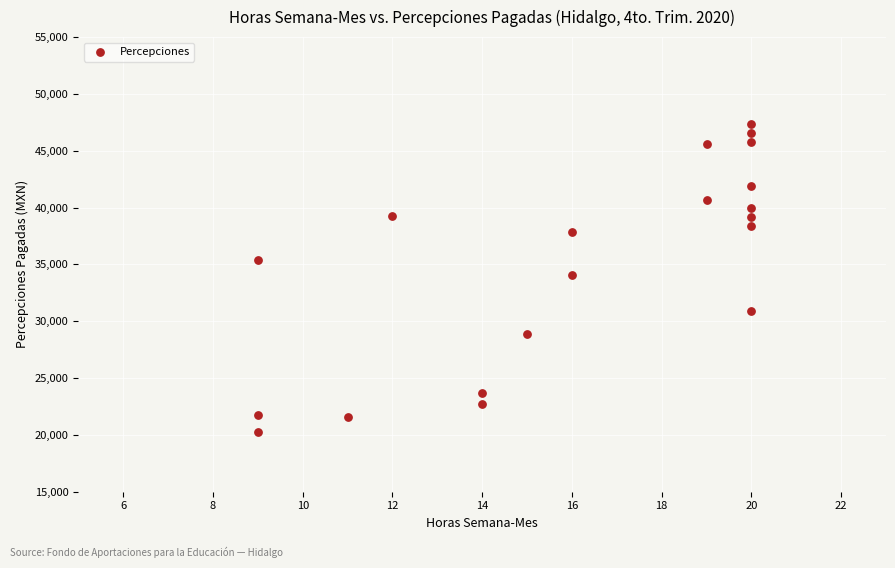

What is the range of Y values (max minus min)?

27049.9